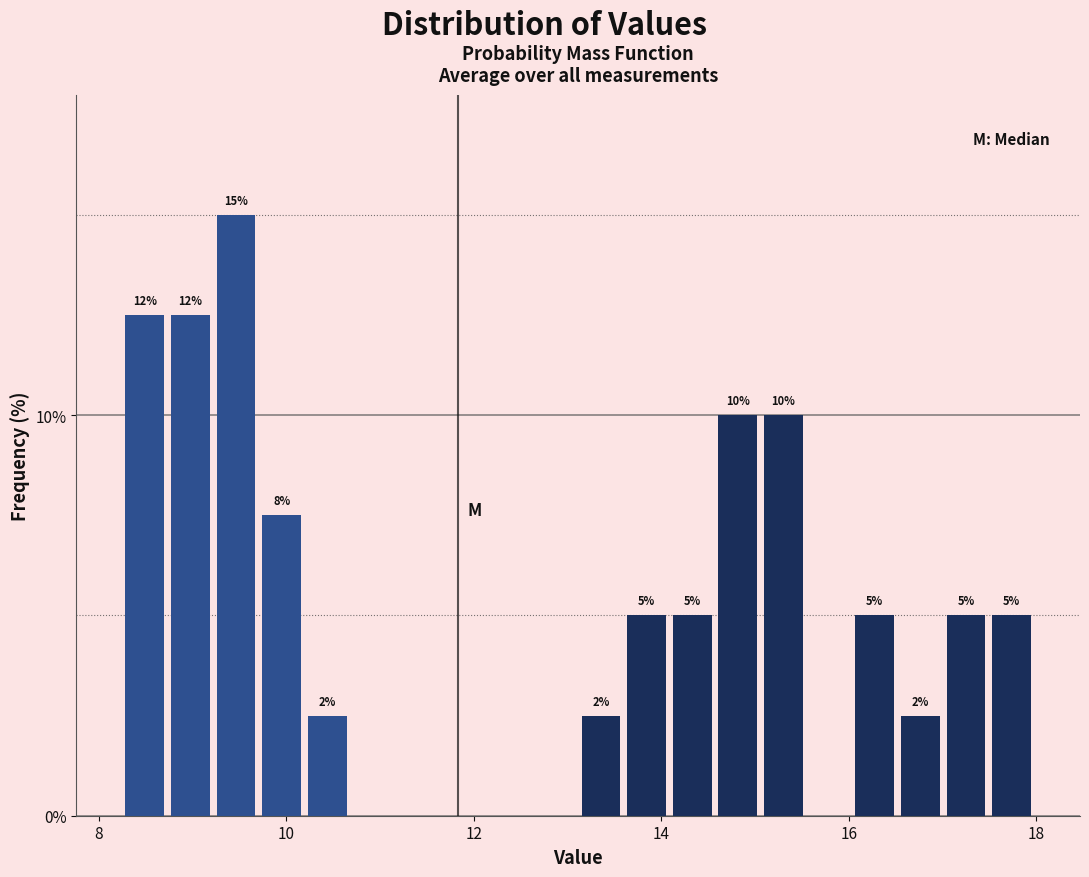

Around what value on the x-axis is the tallest bar? Give the approximate position of its centre, as read against the axis.

9.4